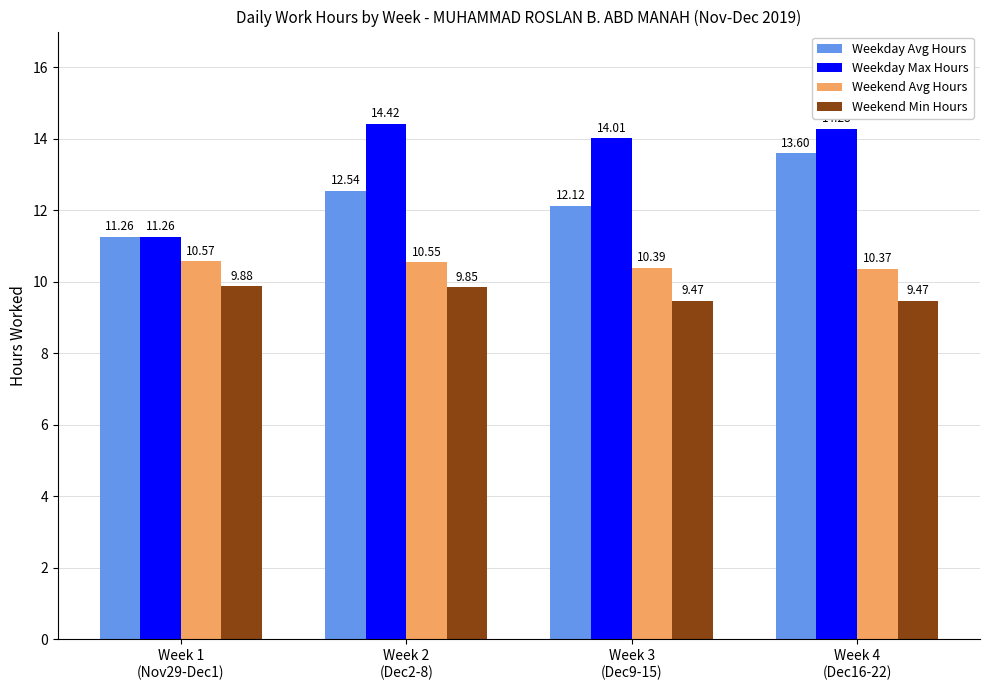

Which series has the widest spread of values?

Weekday Max Hours